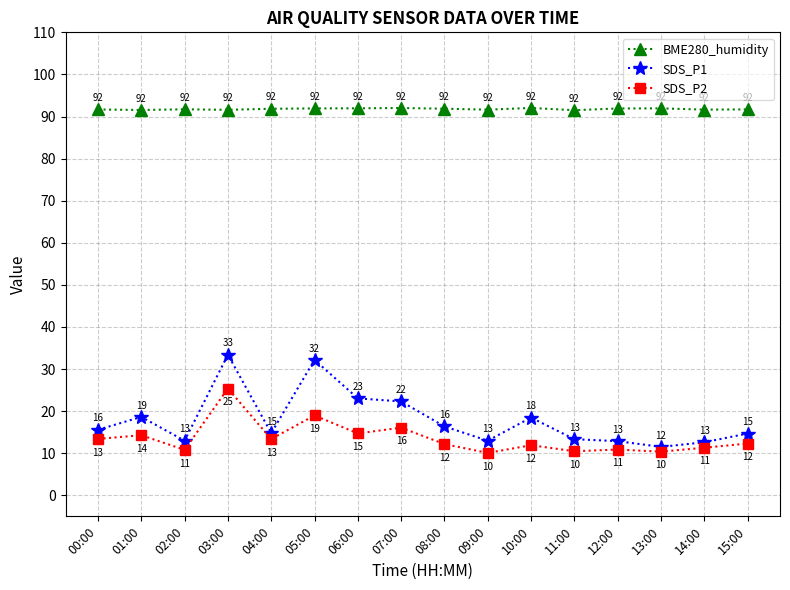

True or false: SDS_P2 and BME280_humidity cross at least once.

False